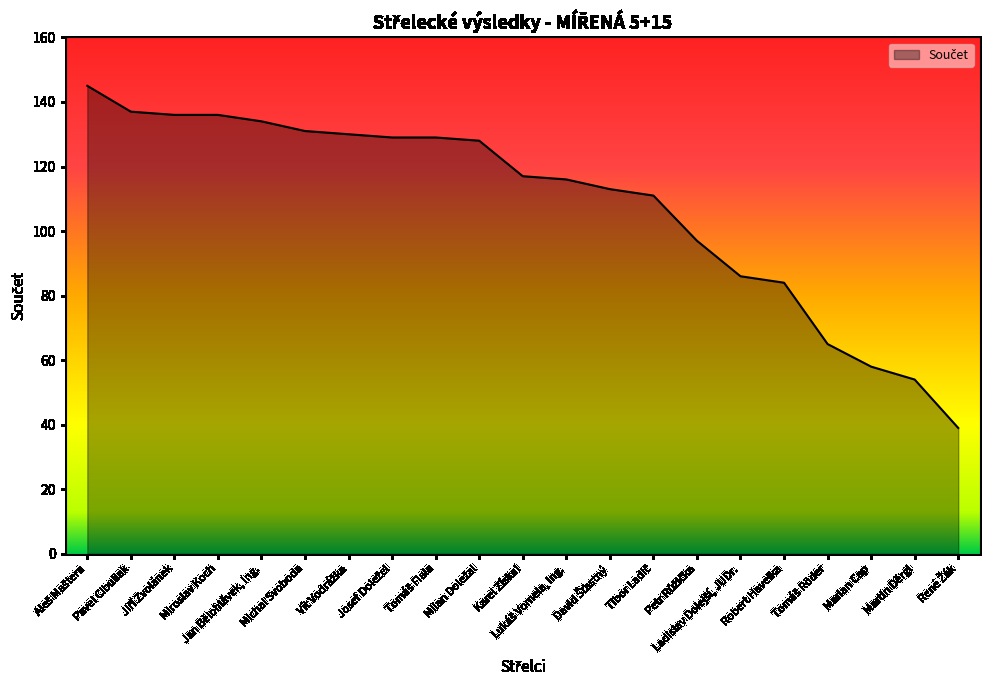

What is the minimum value shown in the chart?

39